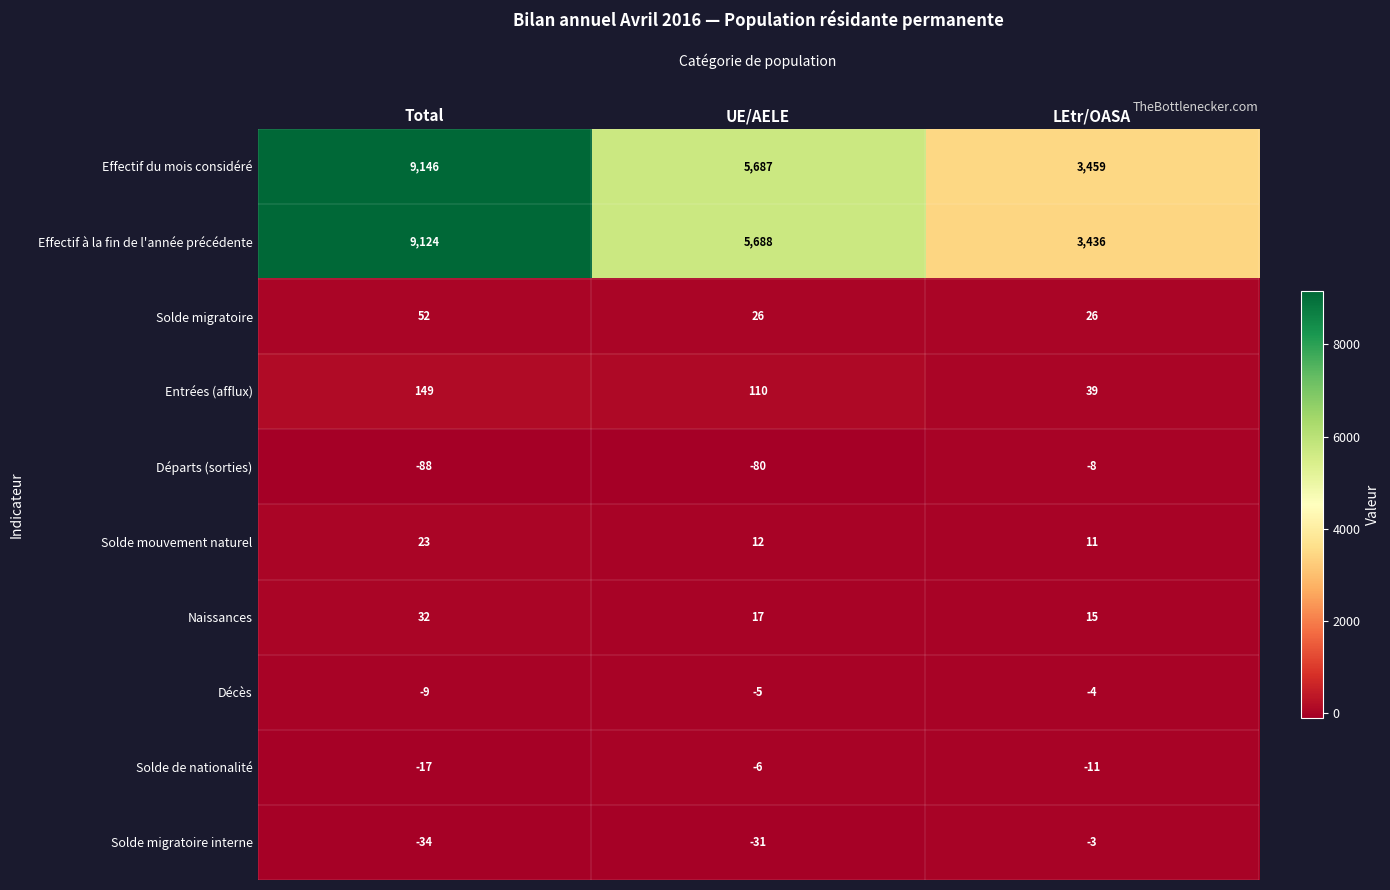

At which label does Décès first exceed -5?

LEtr/OASA